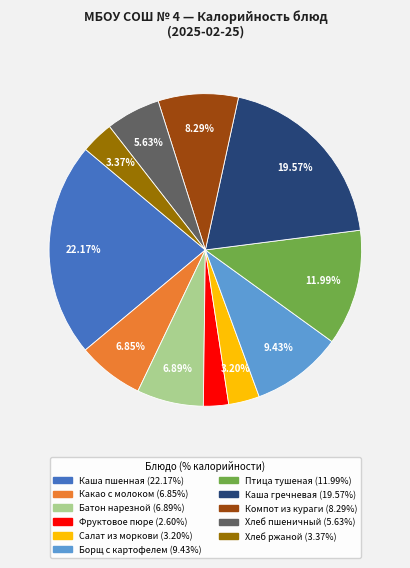

Which slice is the largest?

Каша пшенная